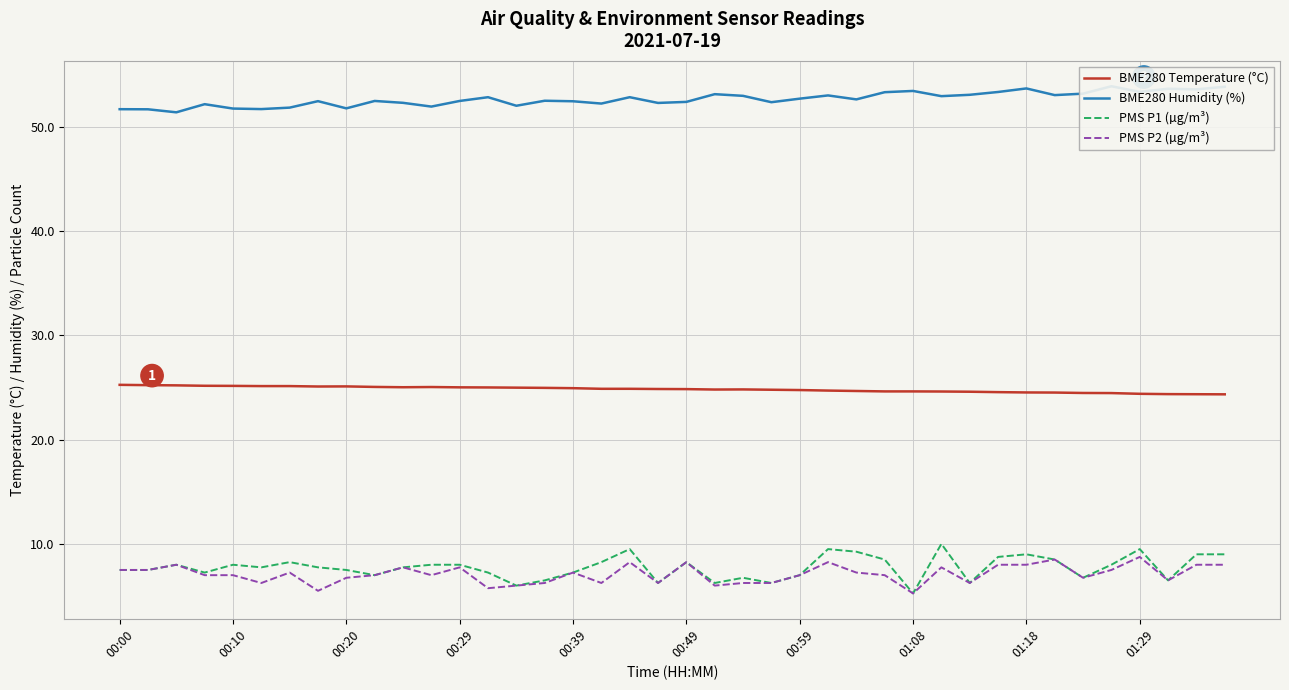

The value of PMS P2 (µg/m³) at 31 is 8.0. True or false?

True